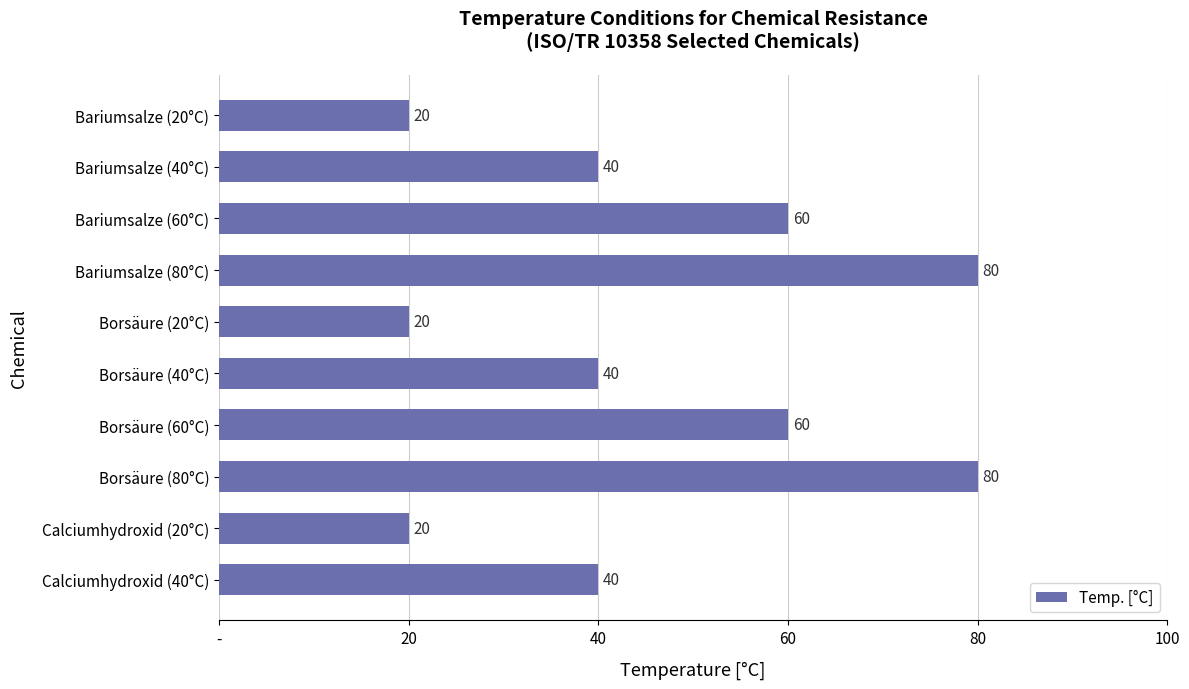

What is the average value?

46